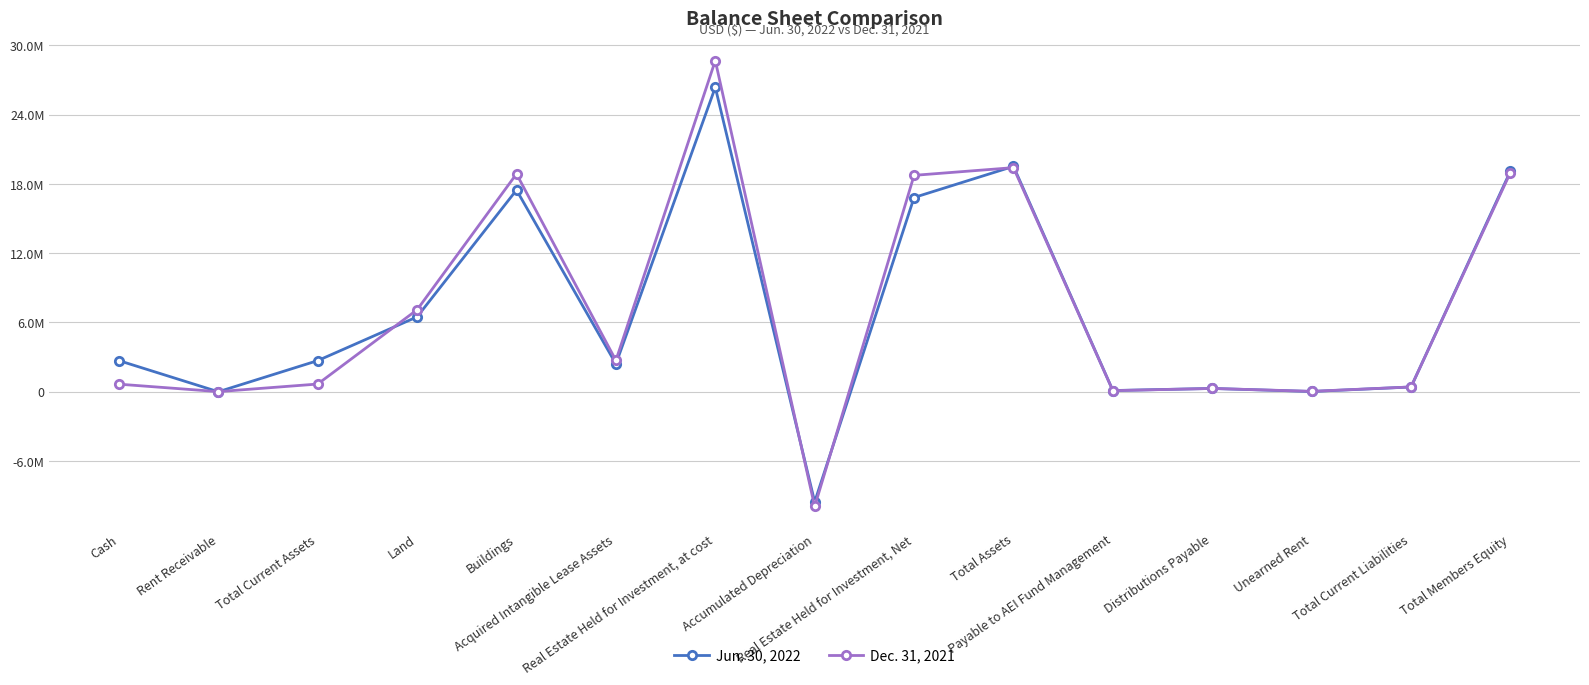

True or false: Jun. 30, 2022 has more than 2 interior local peaks.

True